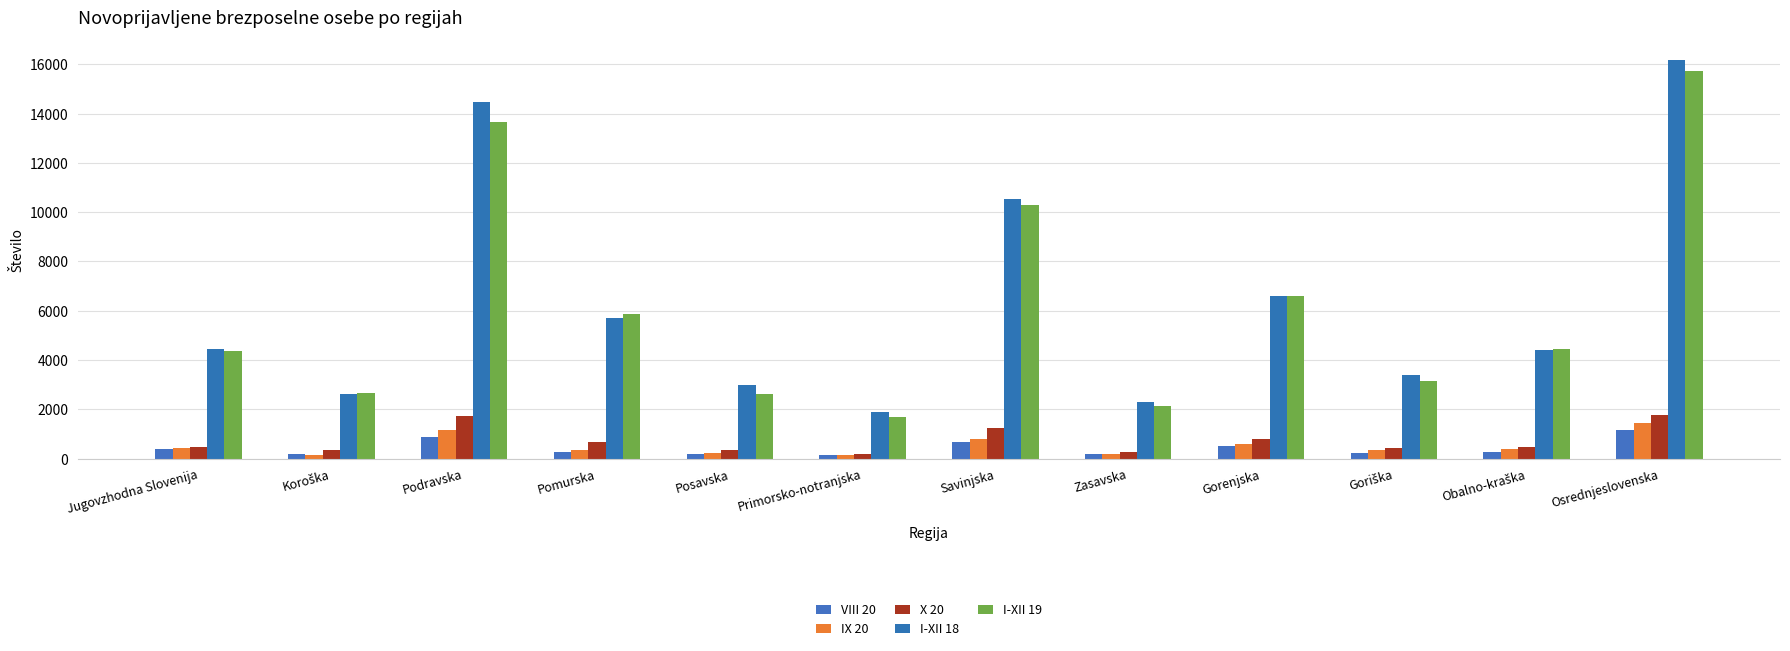

At which label does X 20 reach its peak?

Osrednjeslovenska